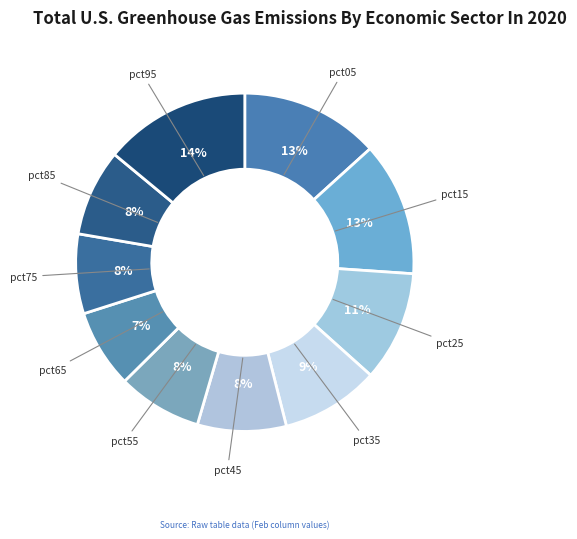

To the nearest percent, what percentage of the pie is pct95?

14%